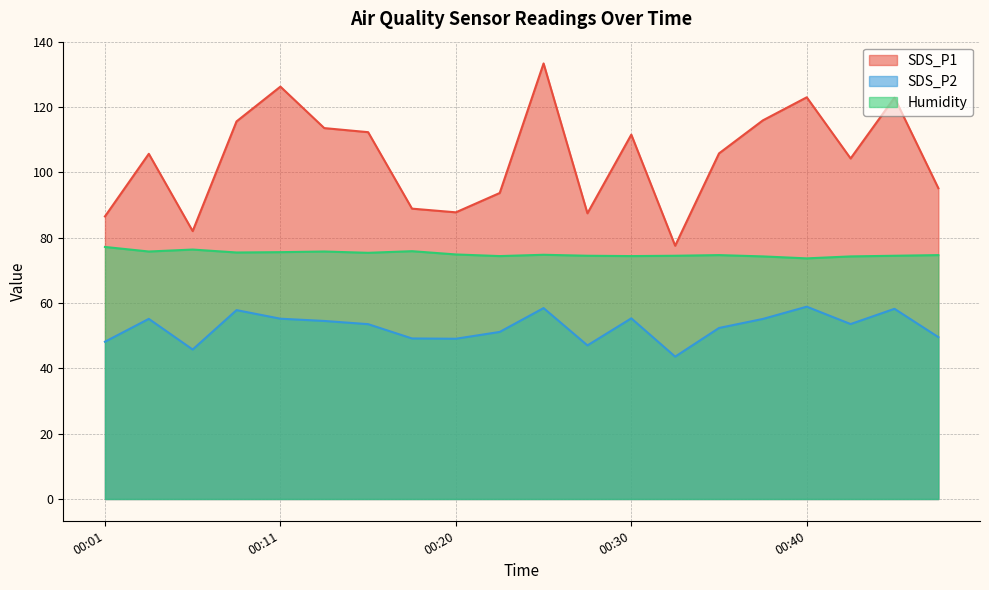

How many lines are shown in the chart?

3